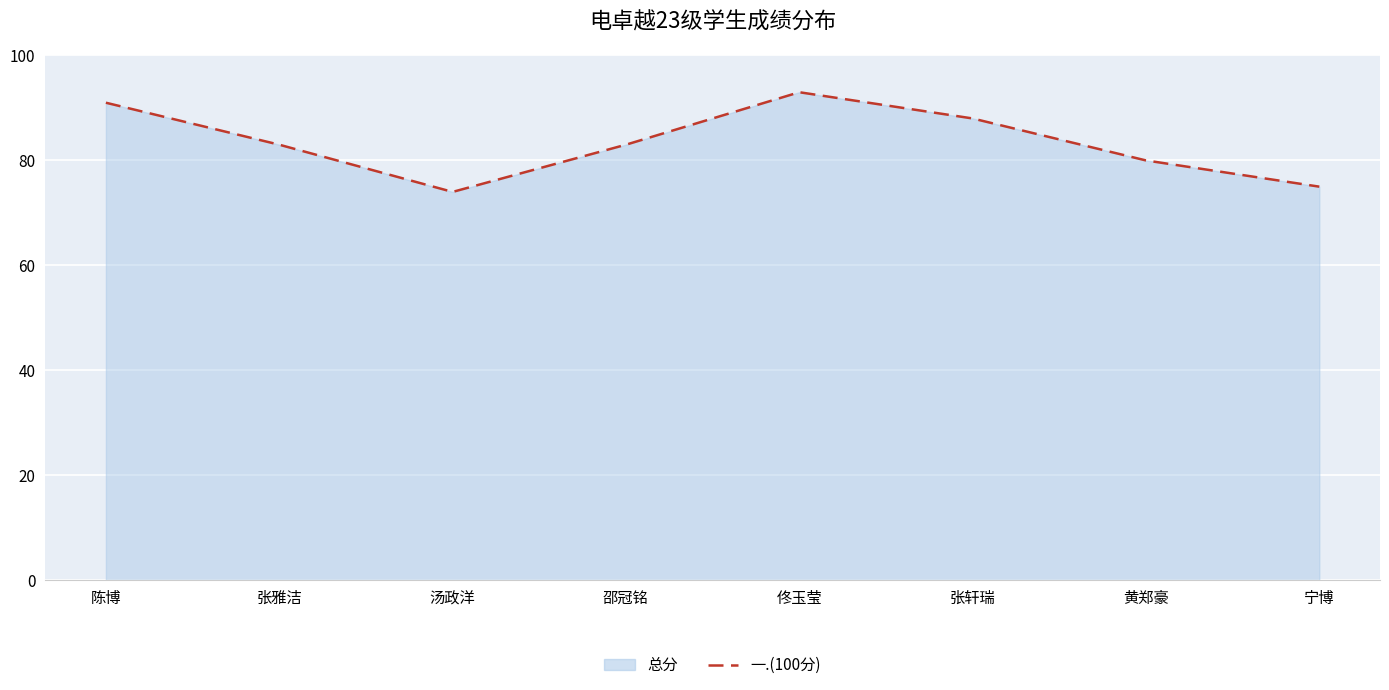

True or false: there are more than 2 points higher than both neighbors.

False